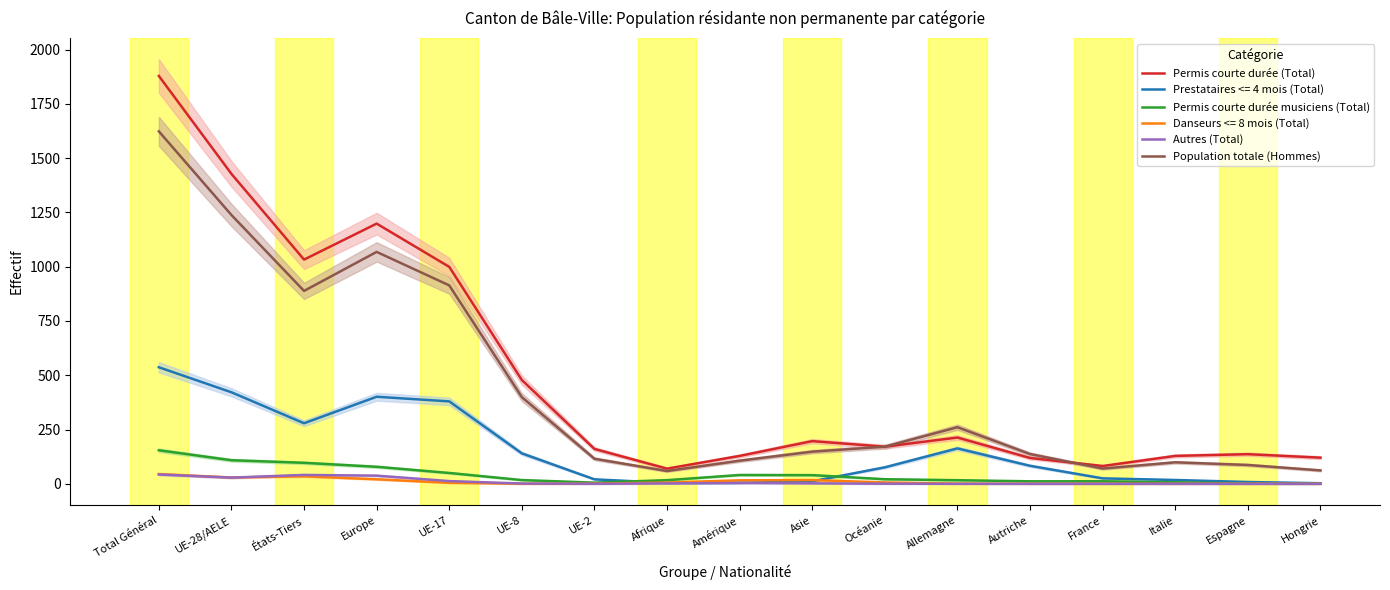

What is the total value across all series at Océanie?

363.3